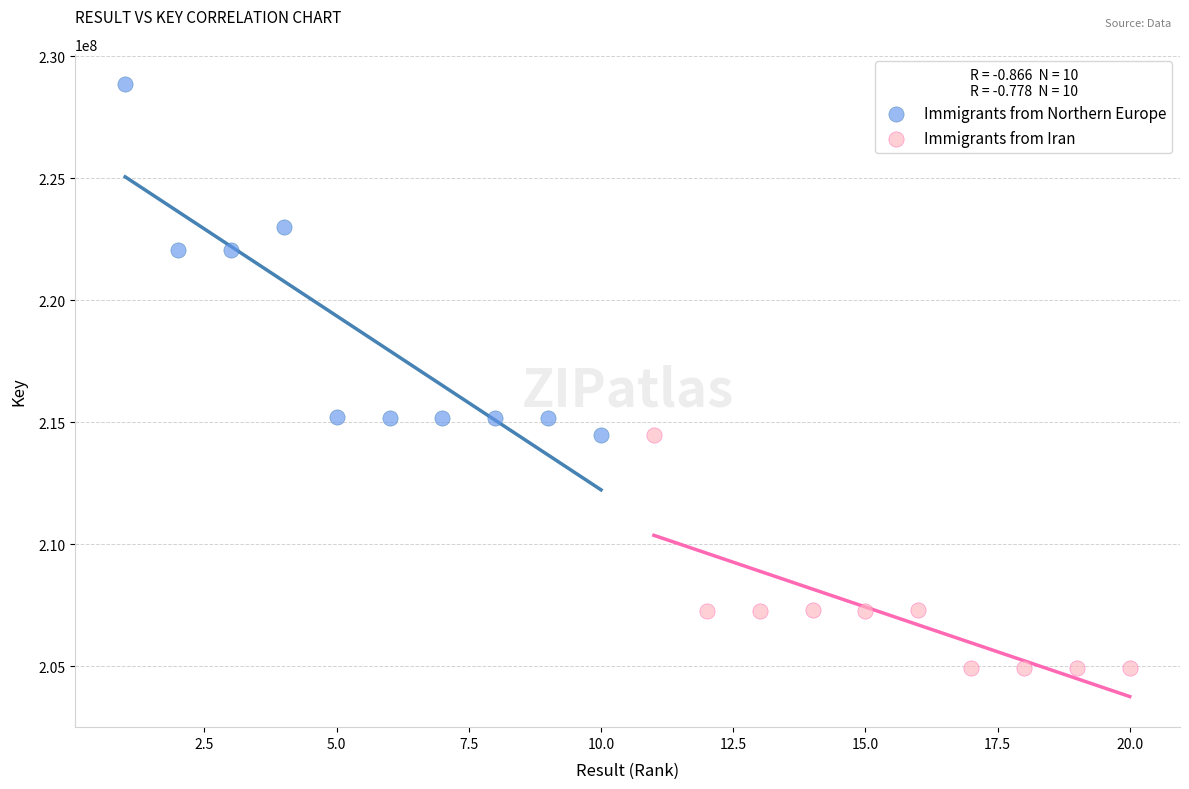

Which series has the largest Y range (max minus min)?

Immigrants from Northern Europe